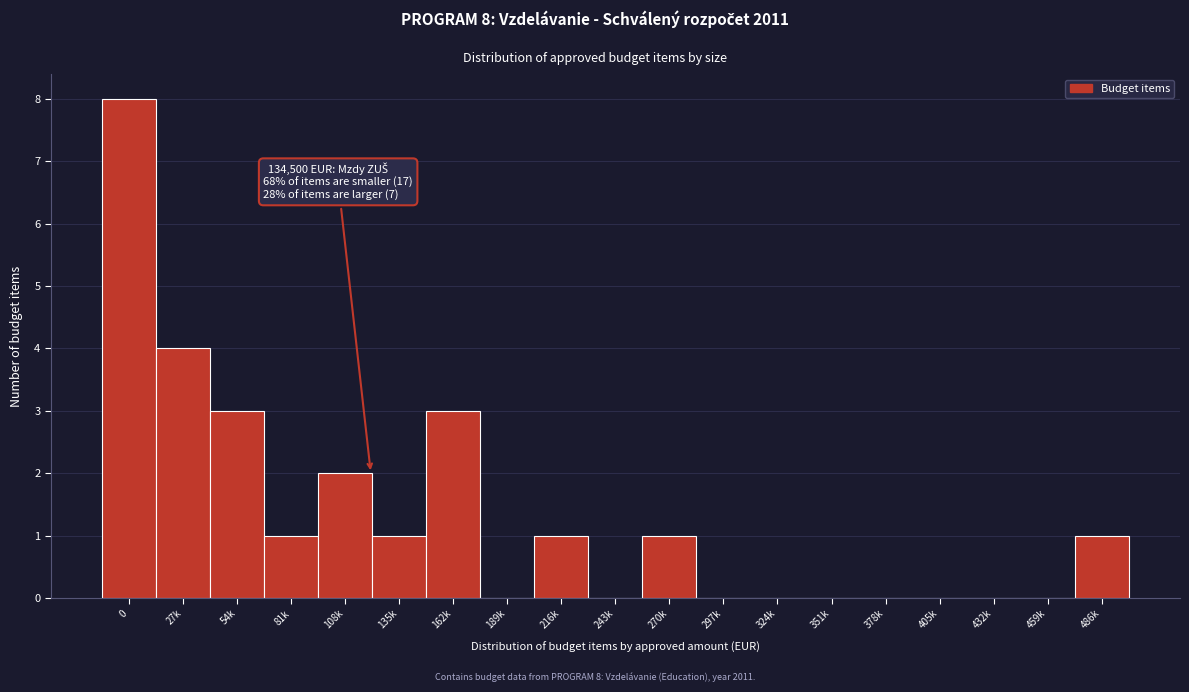

Reading left to right, transcribe all the data shown in this chart.

0=8	27k=4	54k=3	81k=1	108k=2	135k=1	162k=3	189k=0	216k=1	243k=0	270k=1	297k=0	324k=0	351k=0	378k=0	405k=0	432k=0	459k=0	486k=1